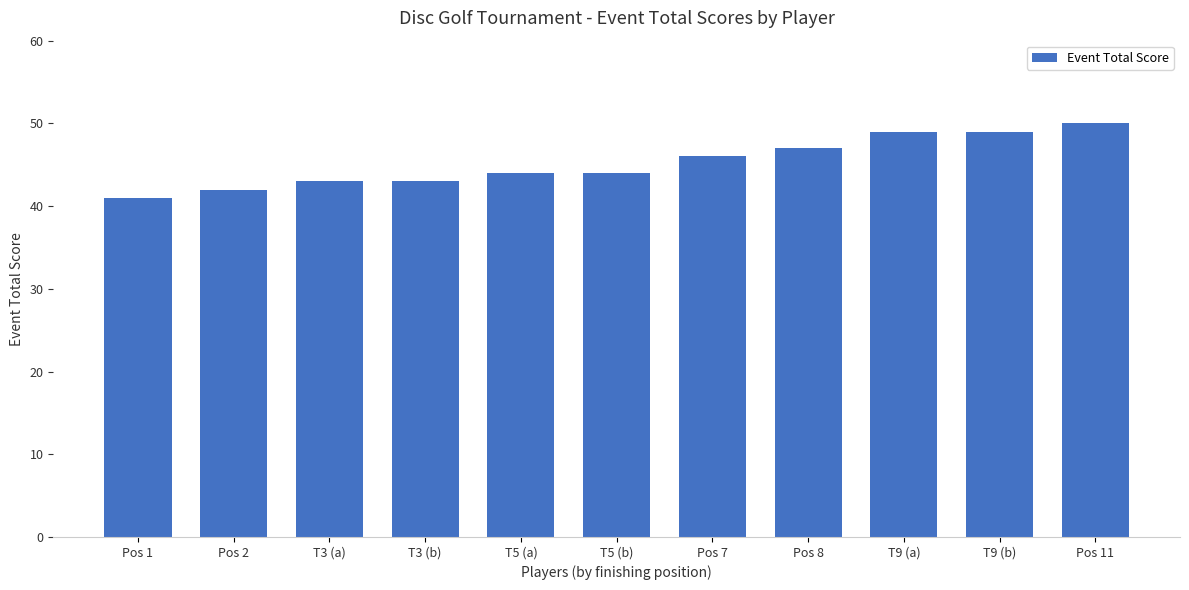

How many data points does each series have?

11